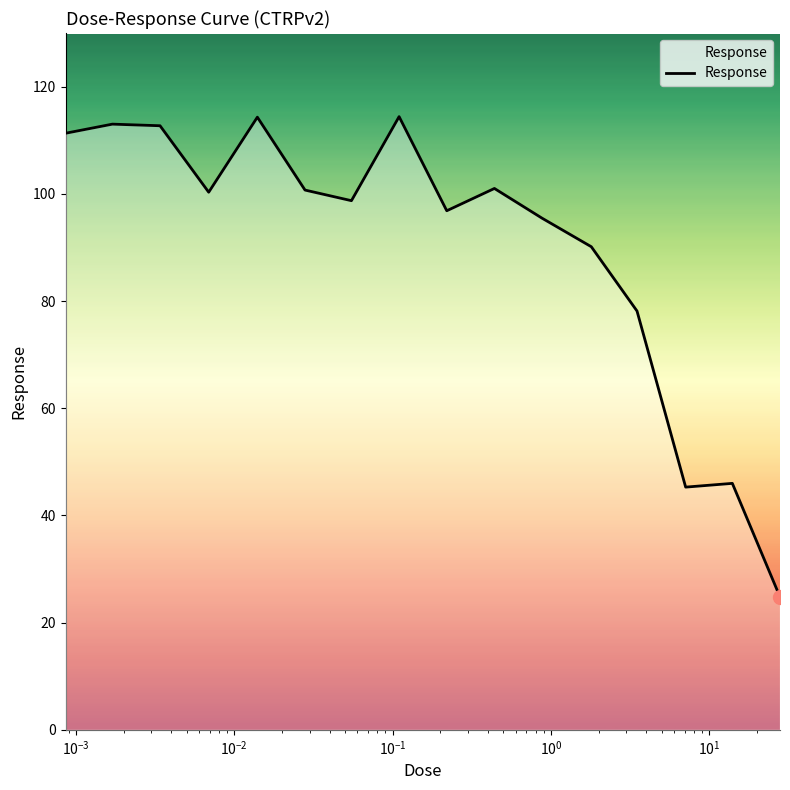

What is the difference between the maximum and minimum values?

89.6